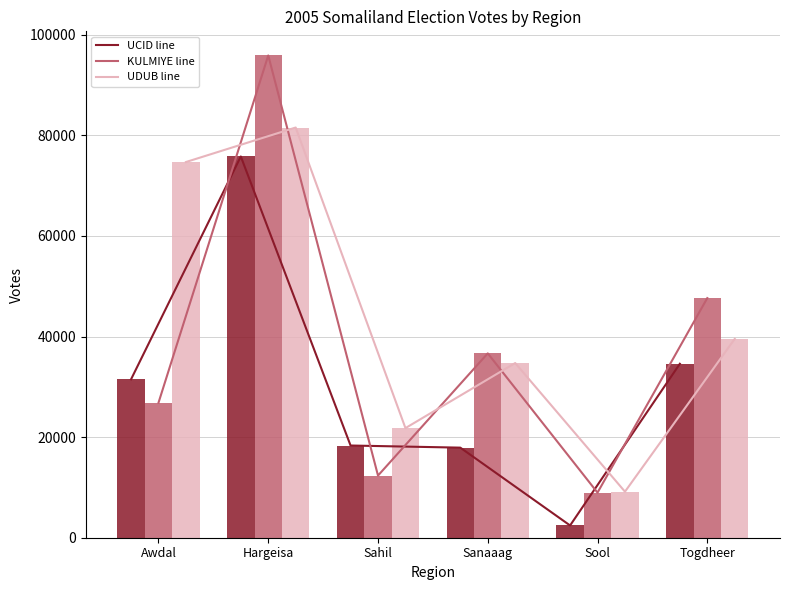

What is the label of the 2nd bar from the right?

Sool